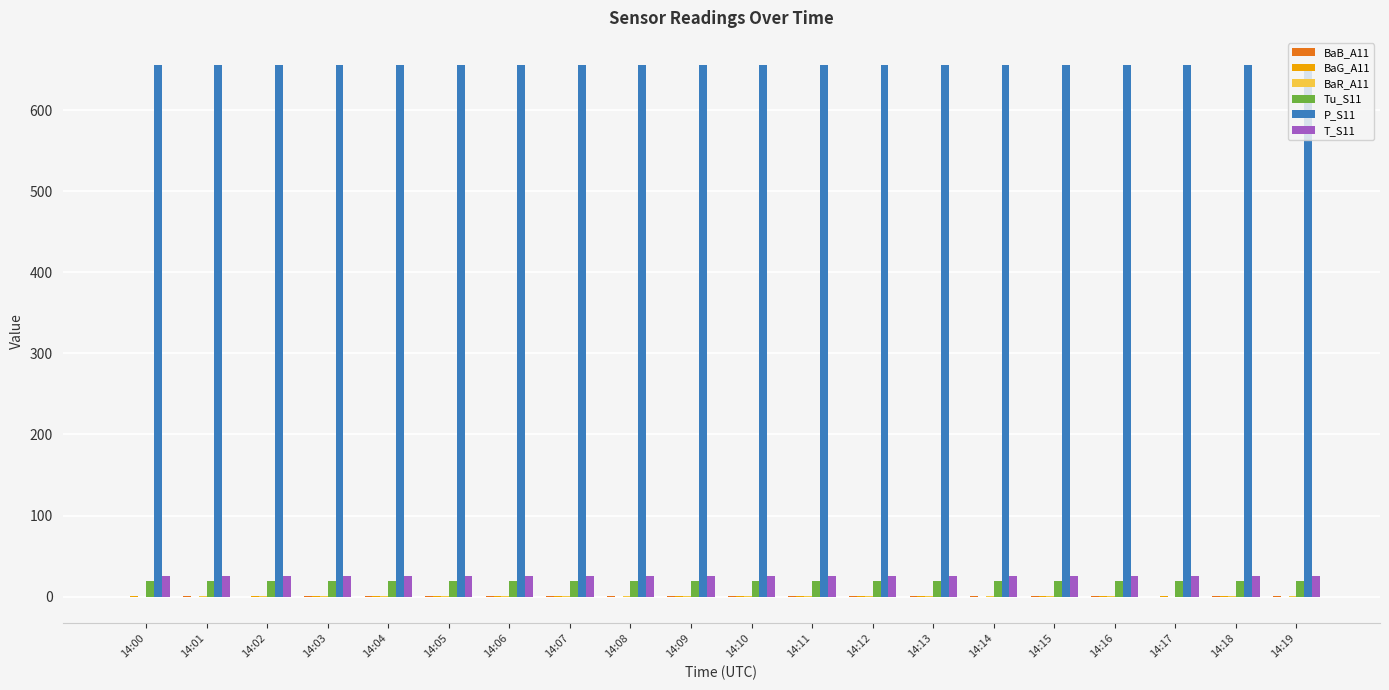

Is it true that T_S11 equals 25.8 at 14:05?

True